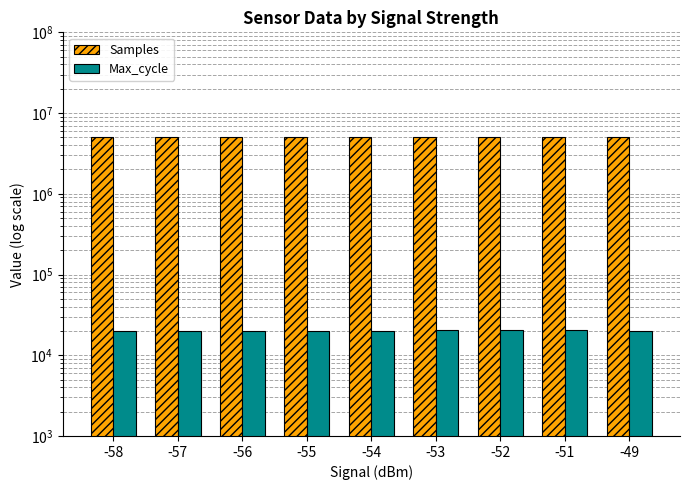

What is the lowest value of the Samples series?

5046322